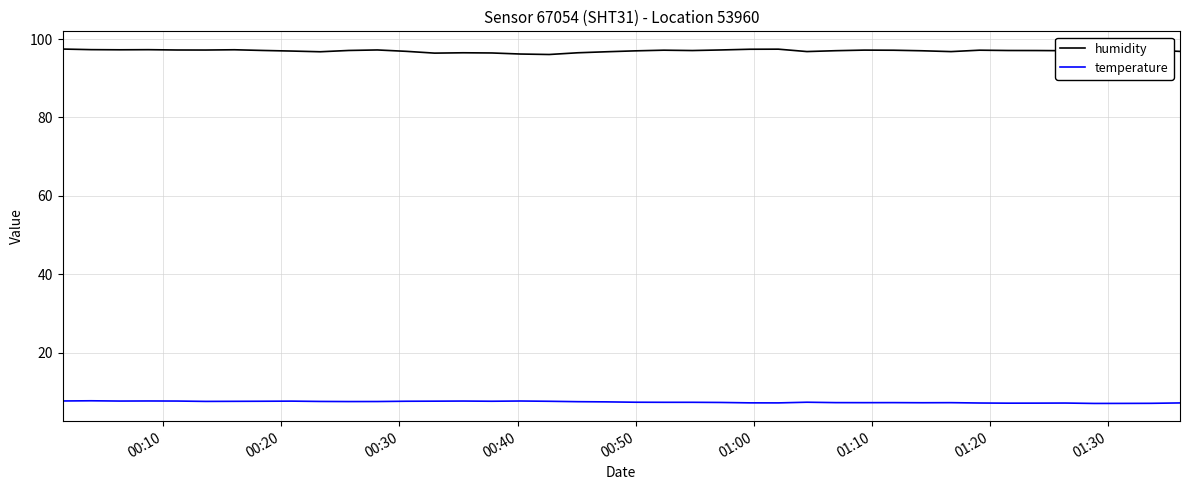

Rank the series by their average value, from lowest to highest.

temperature, humidity